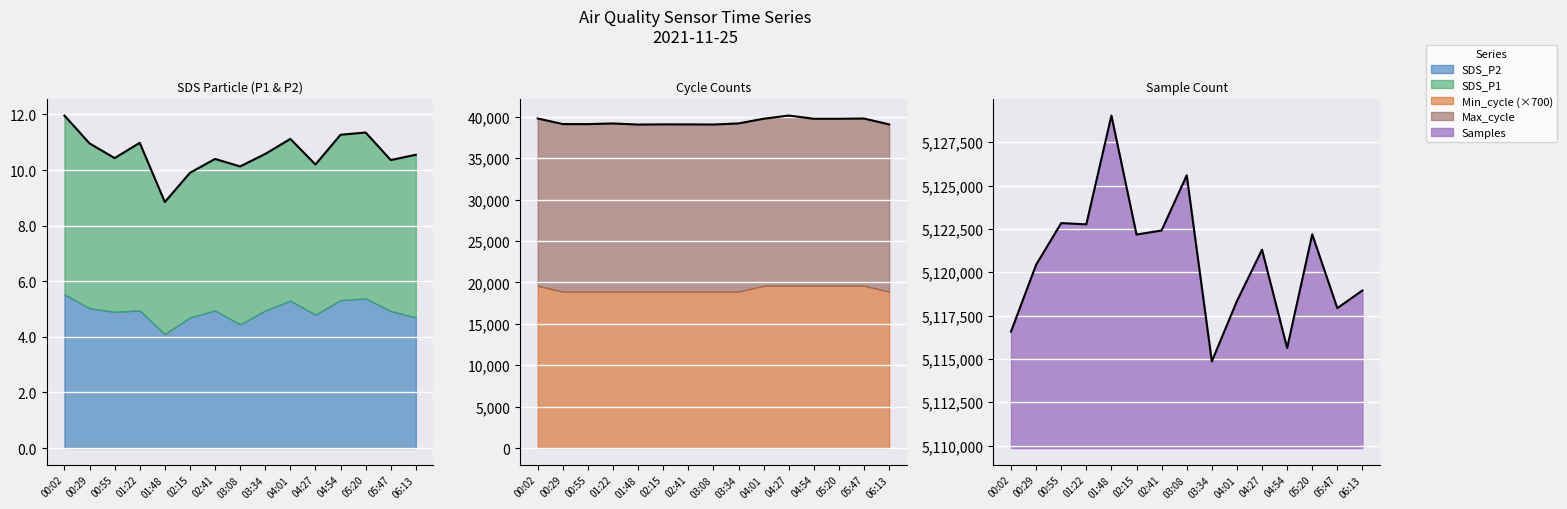

How many lines are shown in the chart?

5